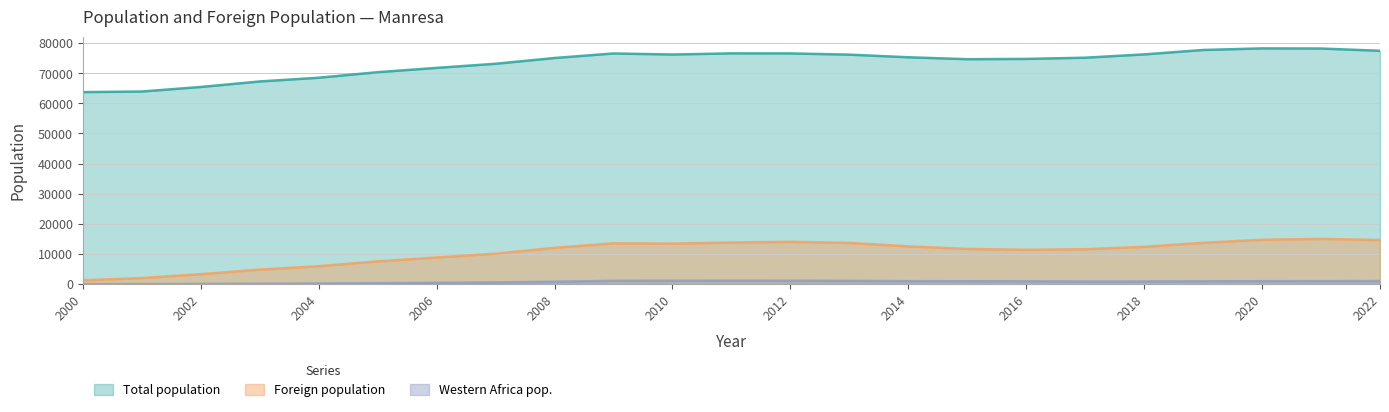

What is the value of the Foreign population point at the 7th from the left?

8854